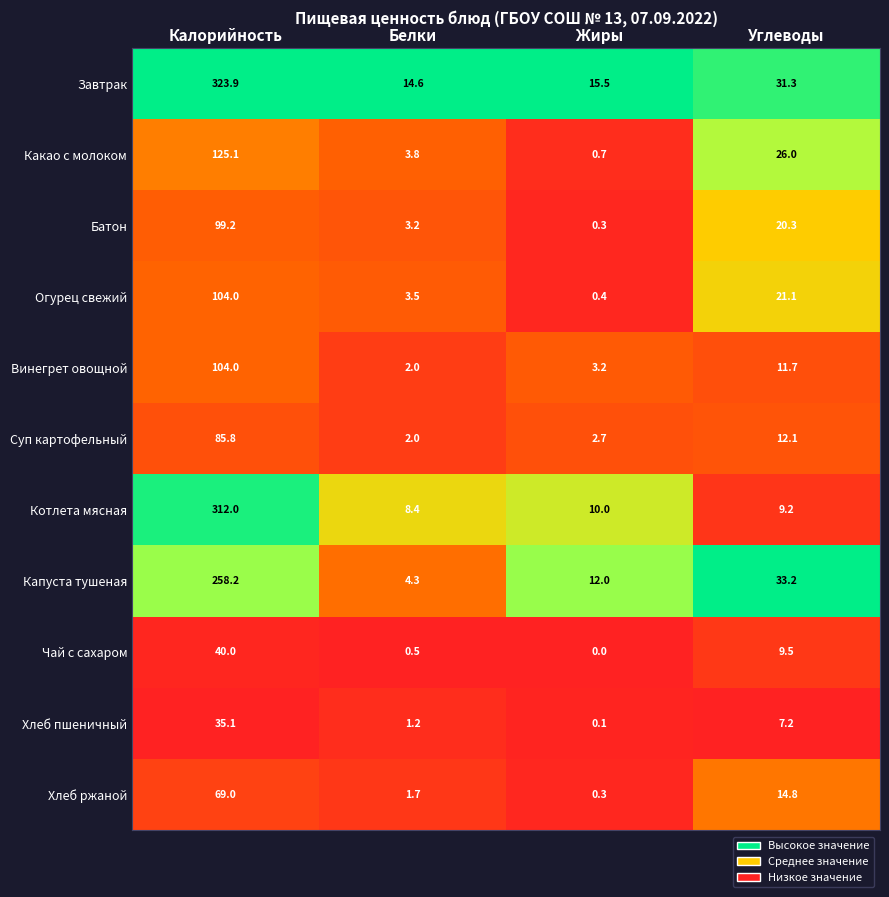

Which series changed the most between Белки and Жиры?

Капуста тушеная